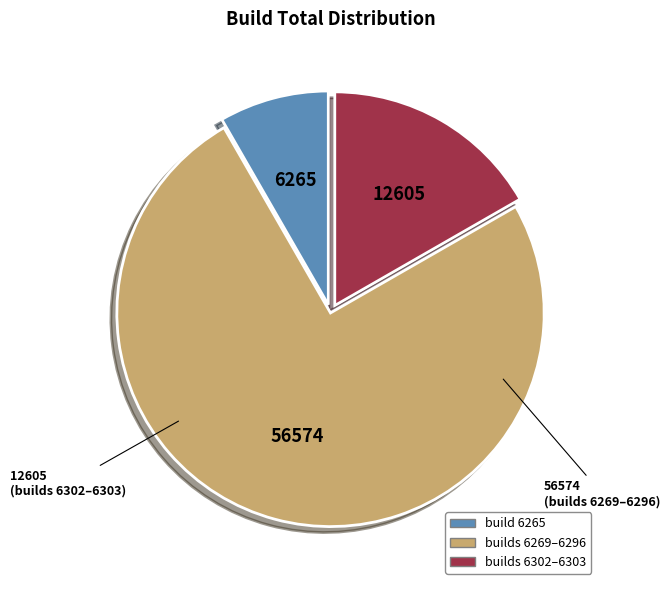

Is there any slice that represents more than half of the pie?

Yes